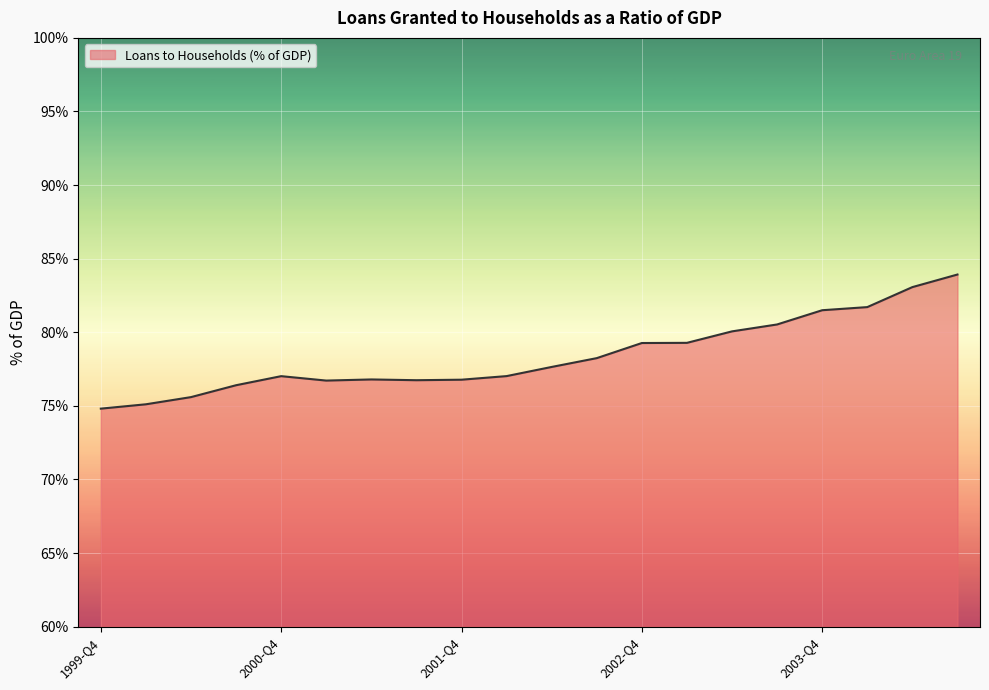

What is the maximum value shown in the chart?

83.9